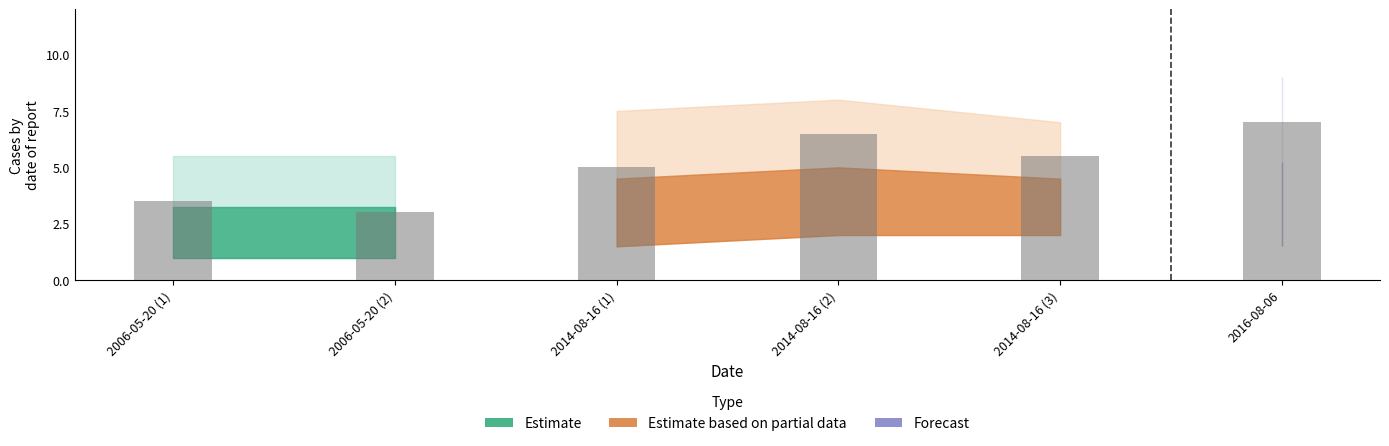

What is the average value?

5.1